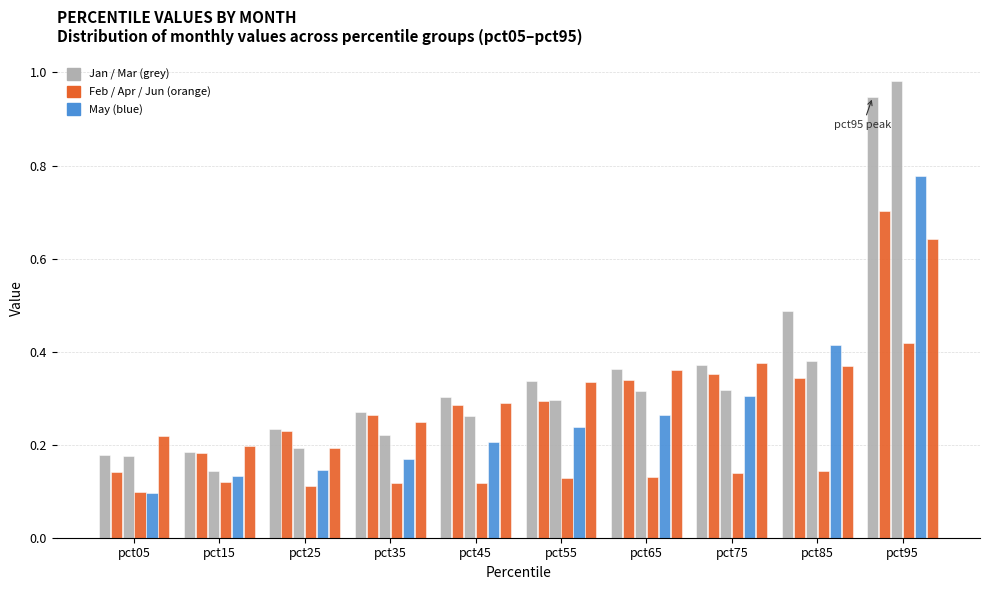

The value of Apr at pct85 is 0.2. True or false?

False